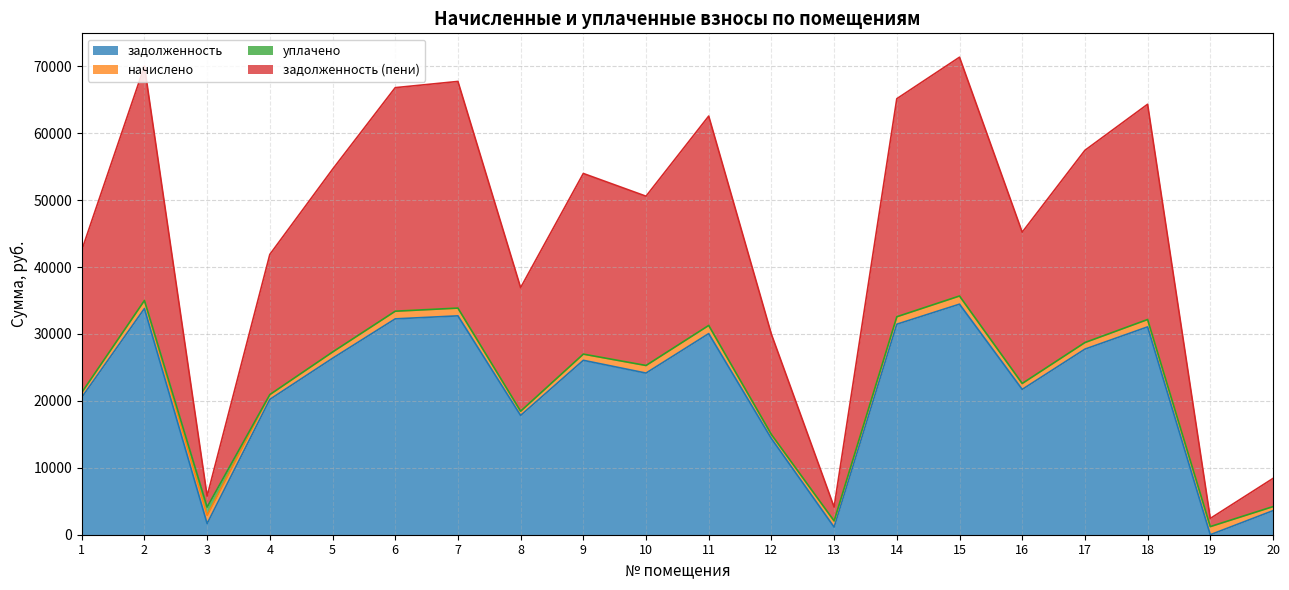

In задолженность (пени), how many points are lower than both neighbors (excluding endpoints)?

6